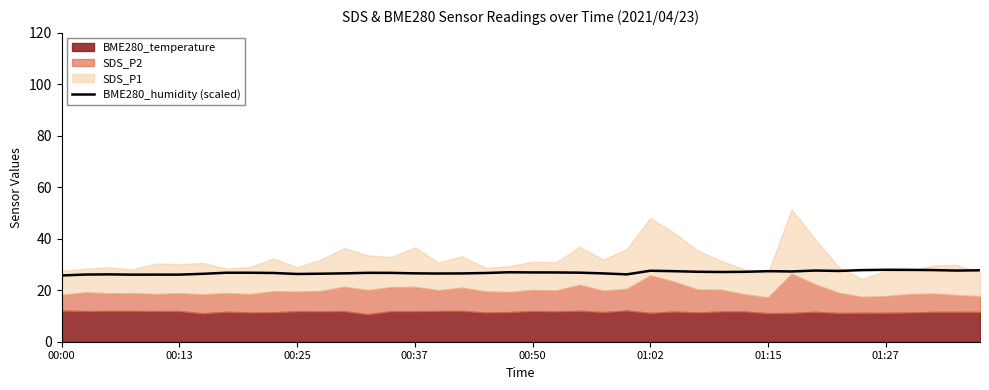

What is the maximum value for BME280_humidity (scaled)?

28.0